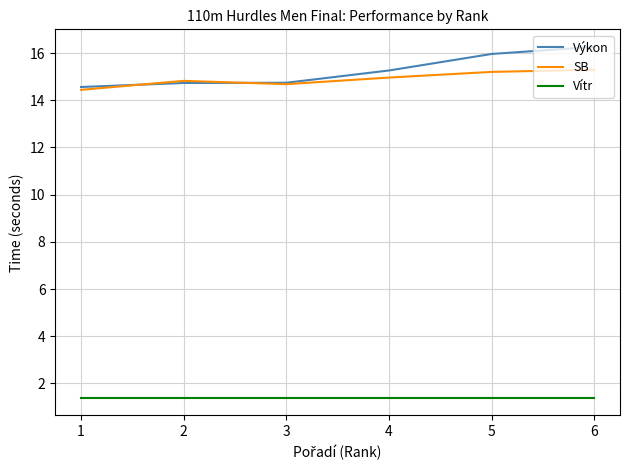

True or false: Vítr and SB intersect in this chart.

False